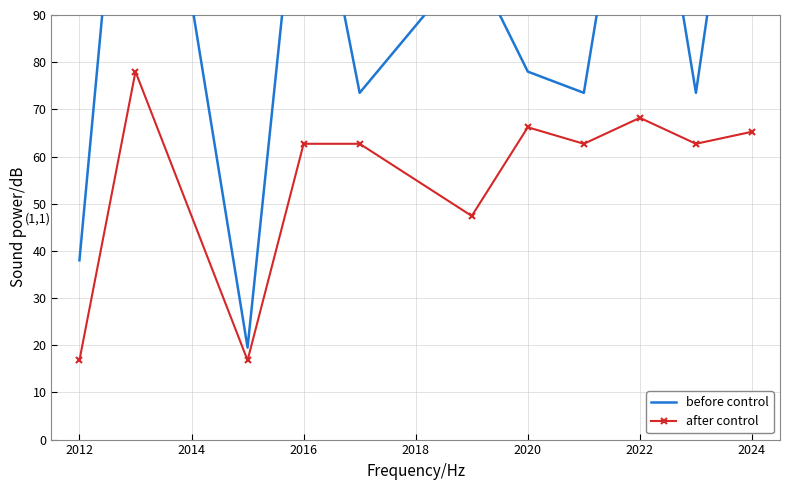

The after control series shows 109.1 at 2020. True or false?

False